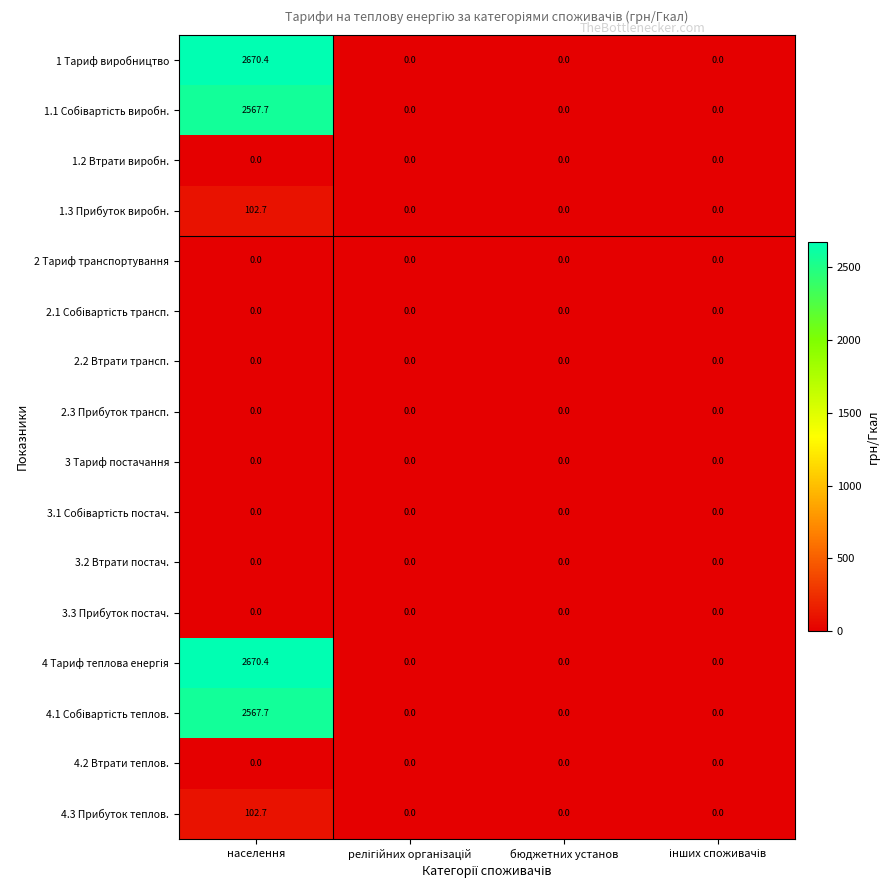

What is the difference between the highest and lowest values at населення?

2670.4